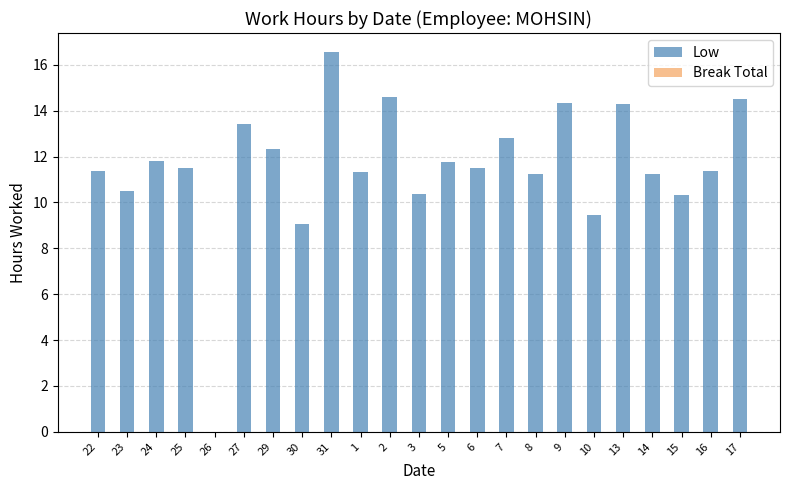

How many series are shown in this chart?

1